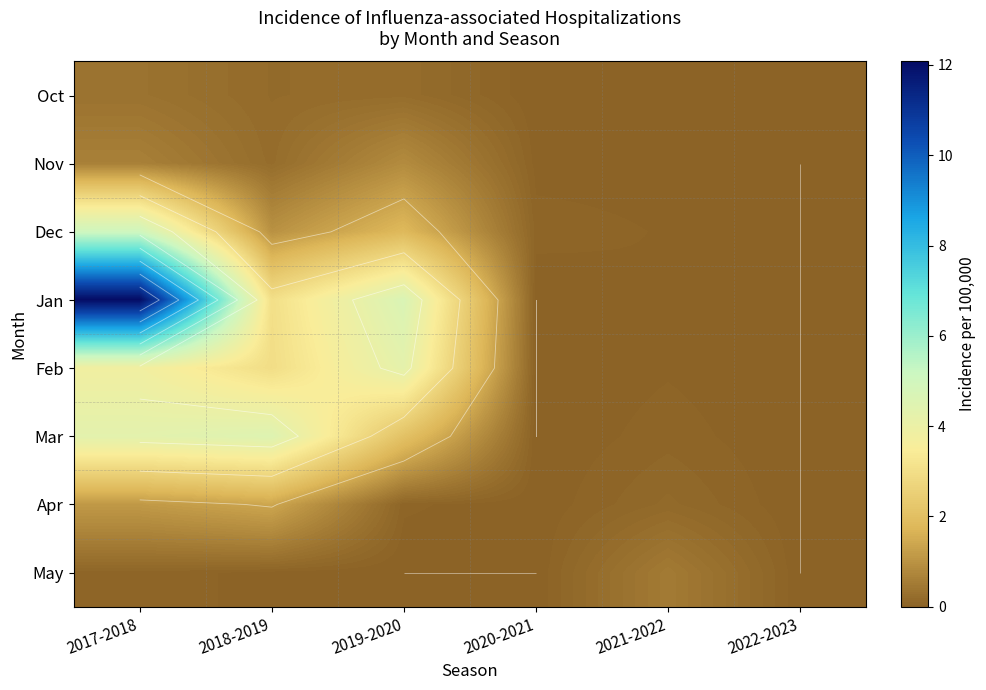

Which series has the largest range (max minus min)?

Jan